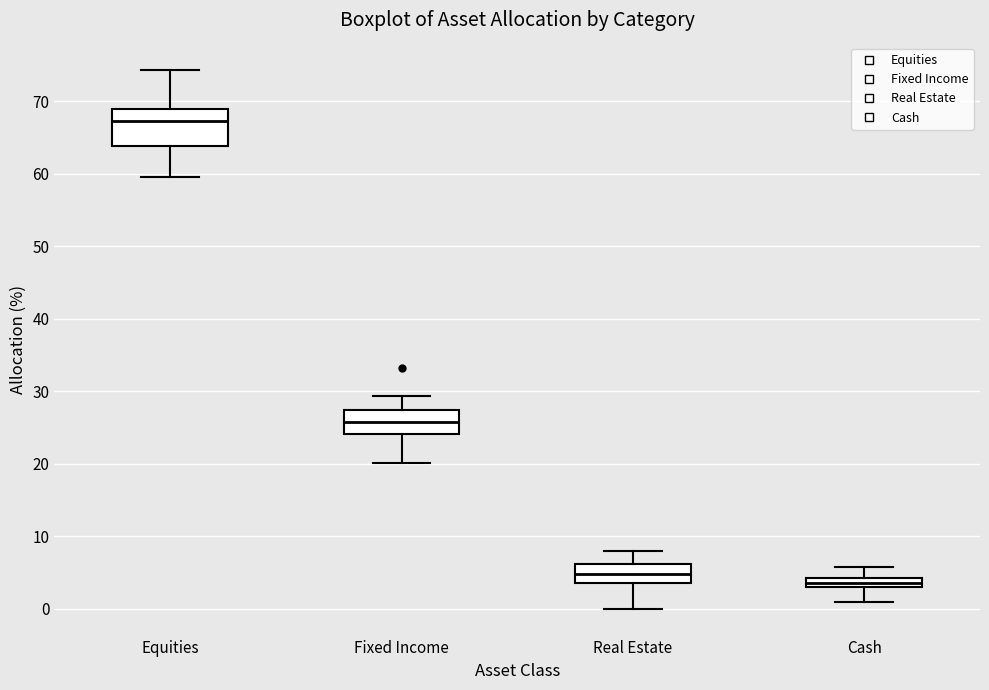

Comparing the boxes themselves (not the whiskers), which one is the tallest?

Equities